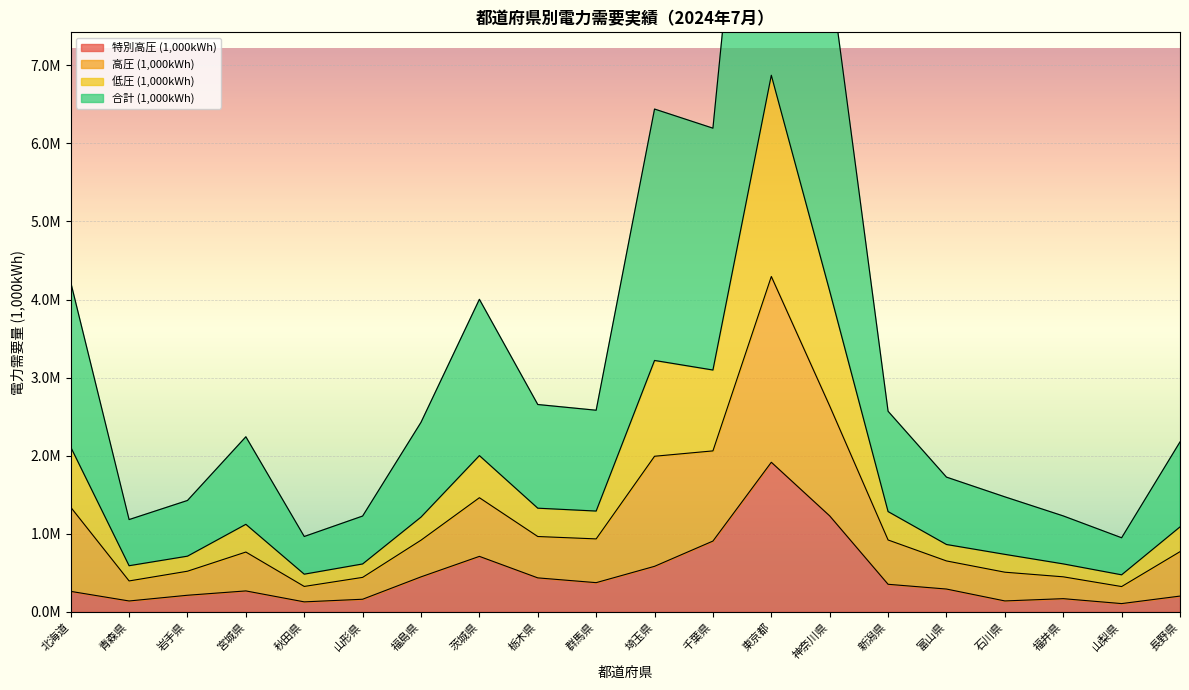

What is the spread (max minus min) of values at 新潟県?

2216050